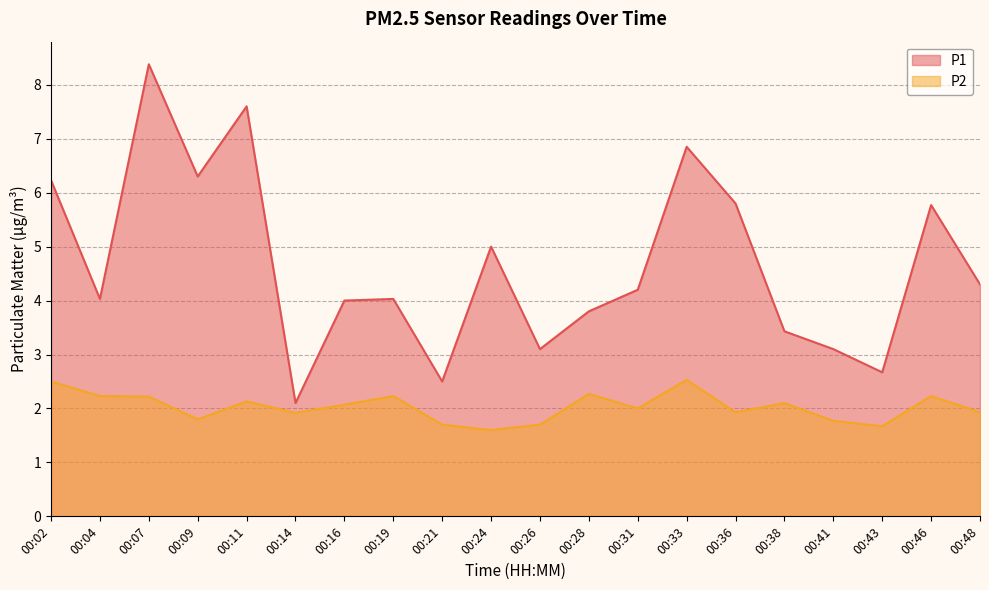

Which series has the widest spread of values?

P1